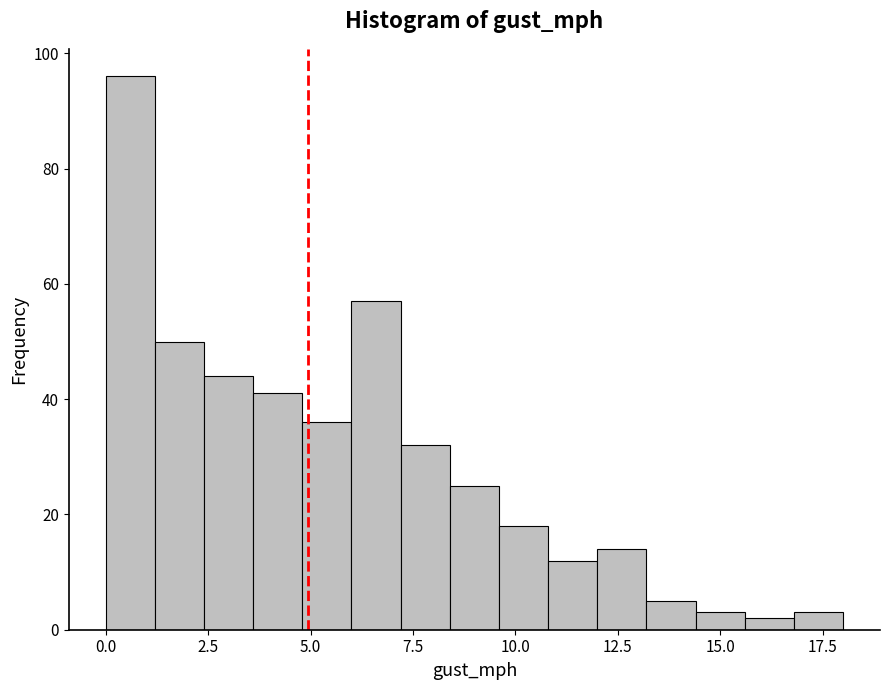

Read against the x-axis, roughly where is the centre of the tallest bar?

0.5